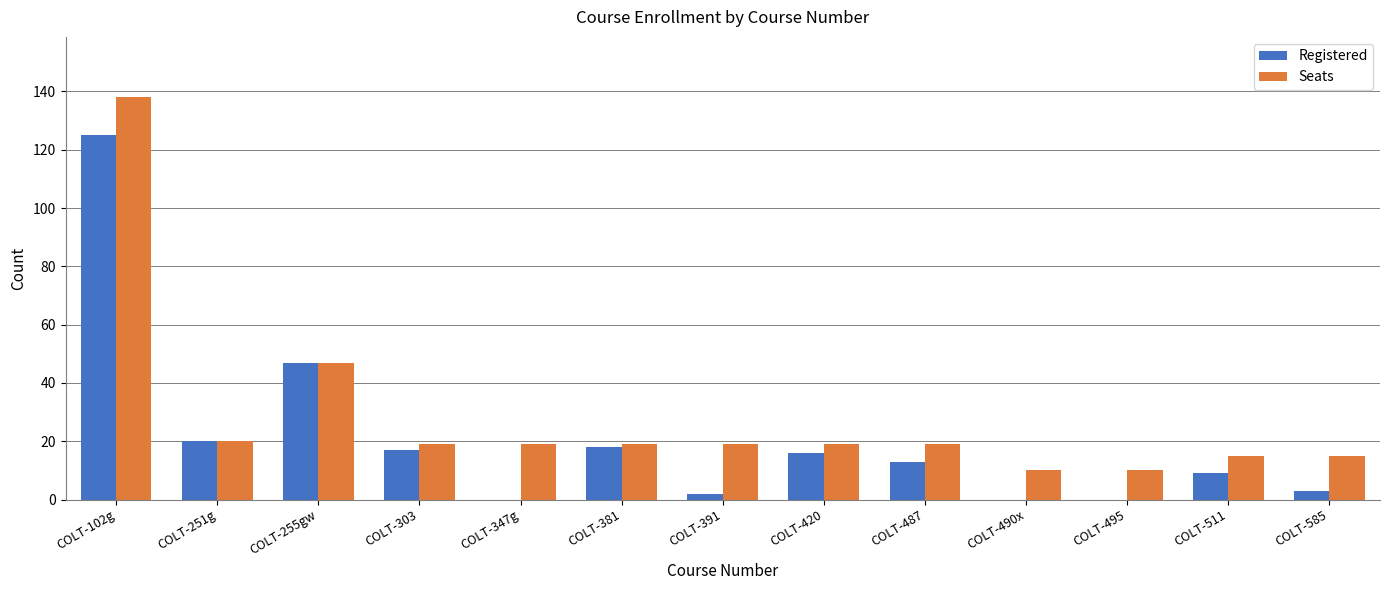

Does the chart contain stacked bars?

No